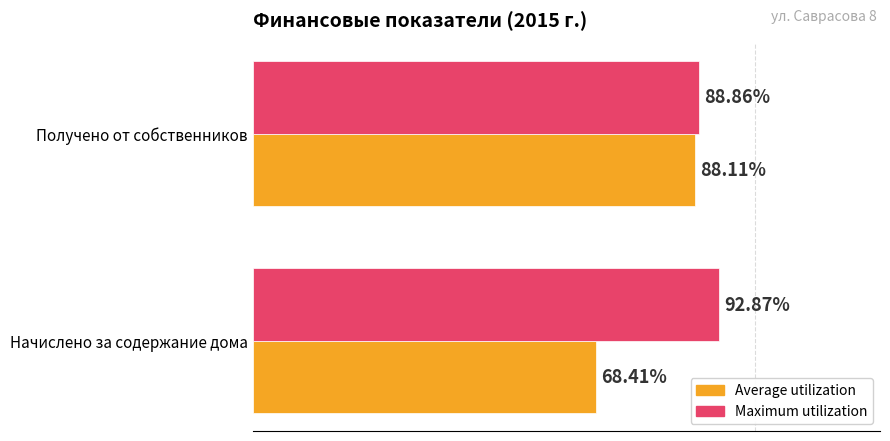

What are all the series names shown in the legend?

Average utilization, Maximum utilization